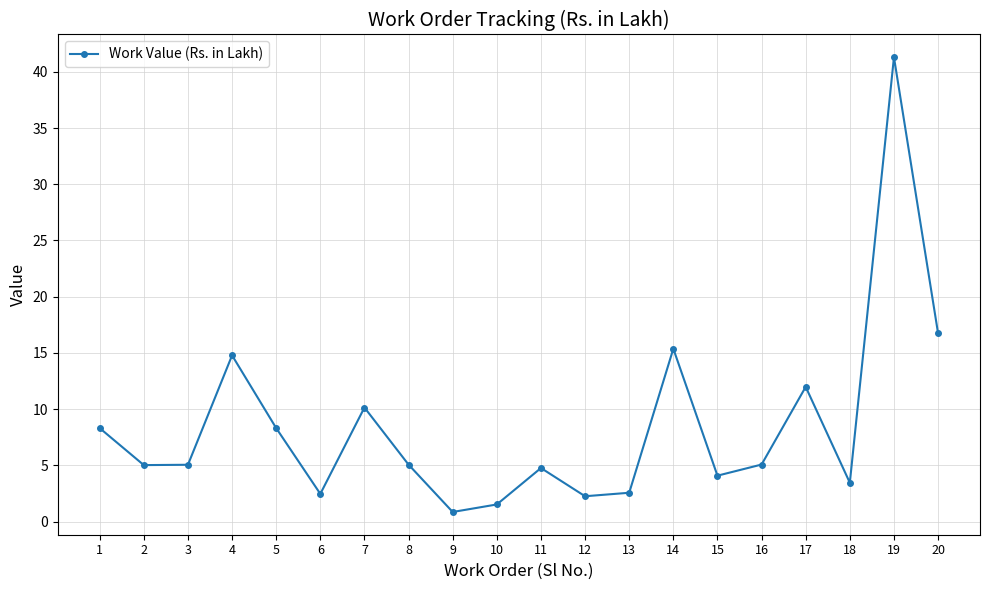

What is the average value?

8.5